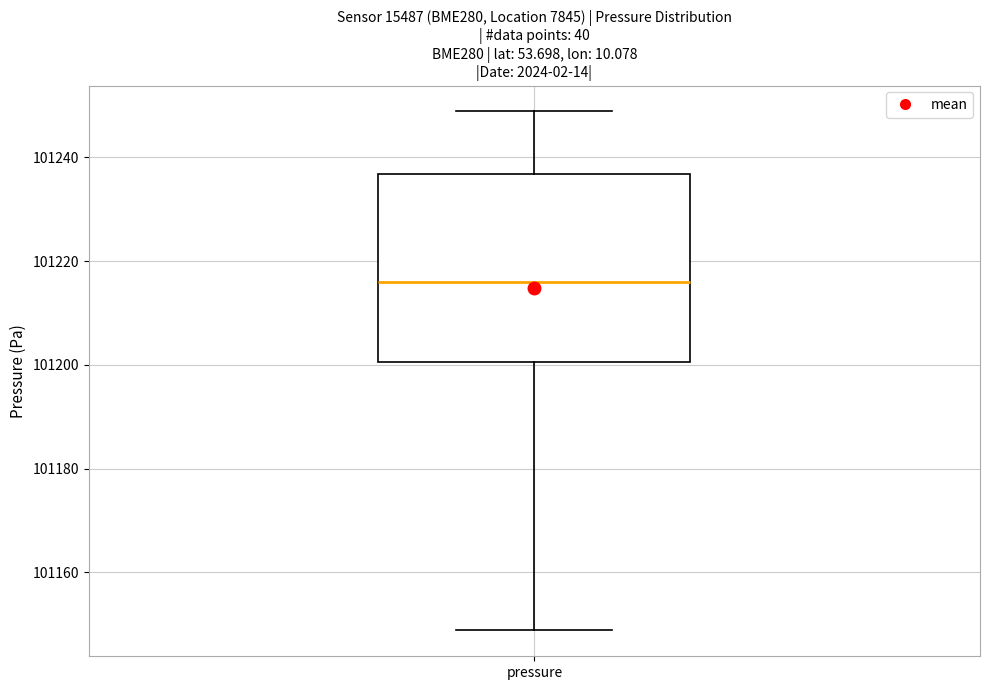

Where is the upper edge of the box for pressure on the y-axis? The values are not printed on the chart, so give them approximately, as read against the axis.

101236